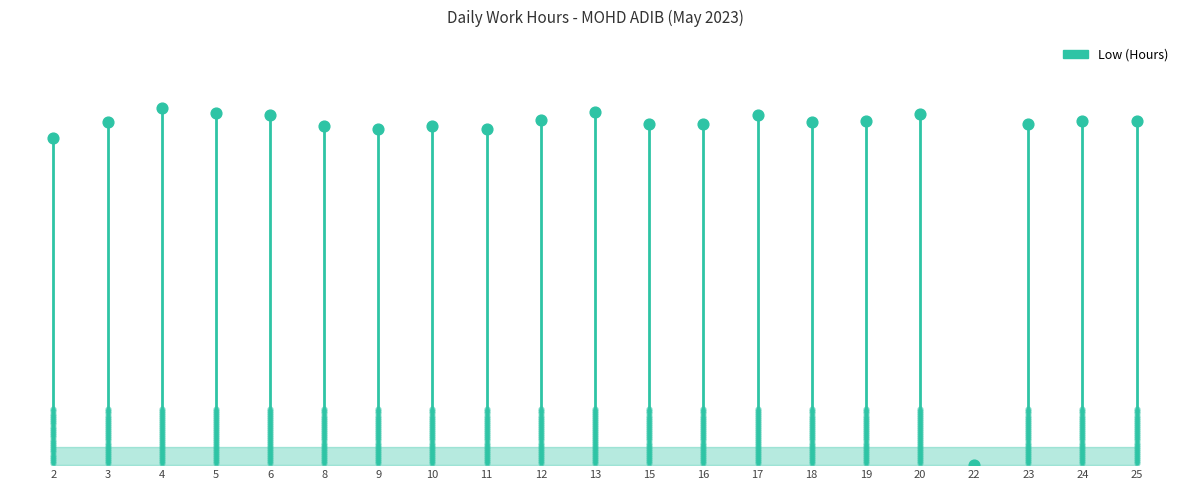

Approximately how many times larger is the value at 4 compared to 19?

1.0